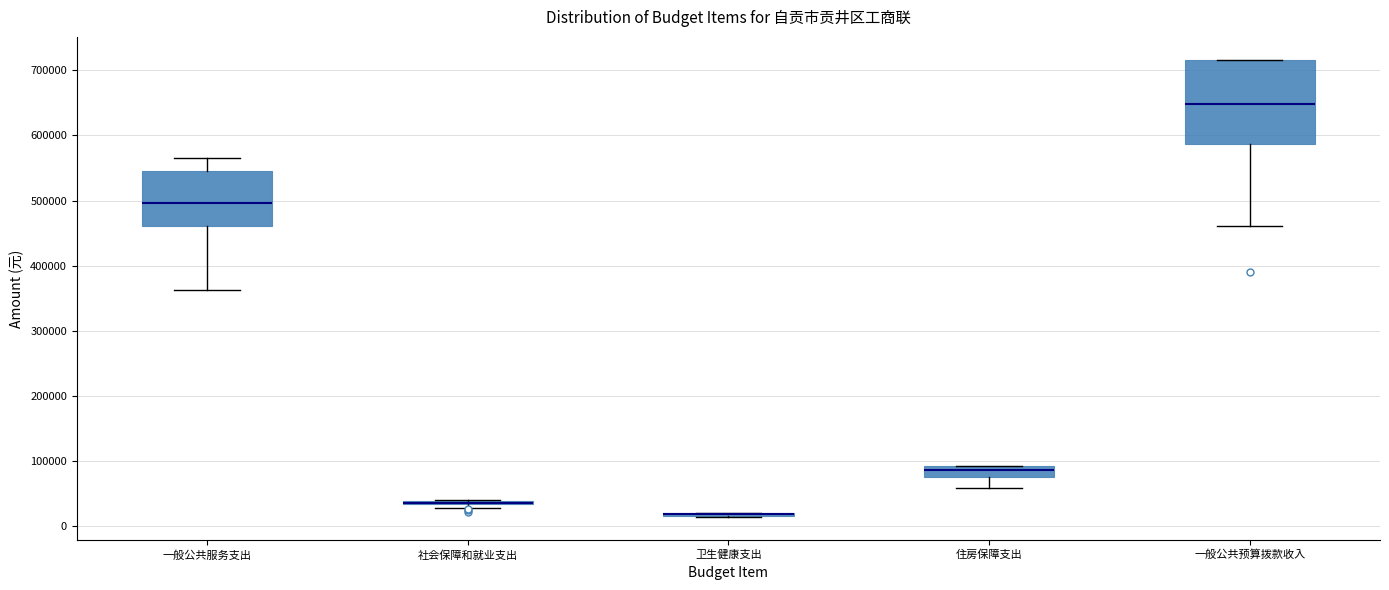

Where does the upper whisker of the box for 一般公共服务支出 end on the y-axis? The values are not printed on the chart, so give them approximately, as read against the axis.

570000